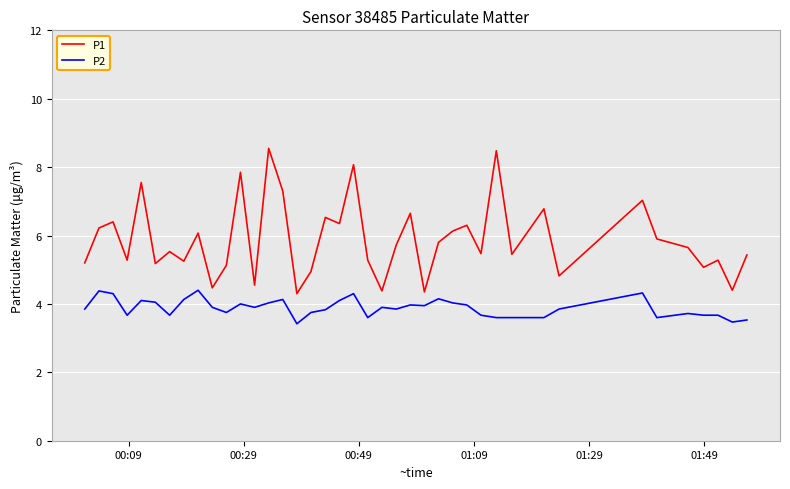

List the series in order of their overall mean, lowest first.

P2, P1